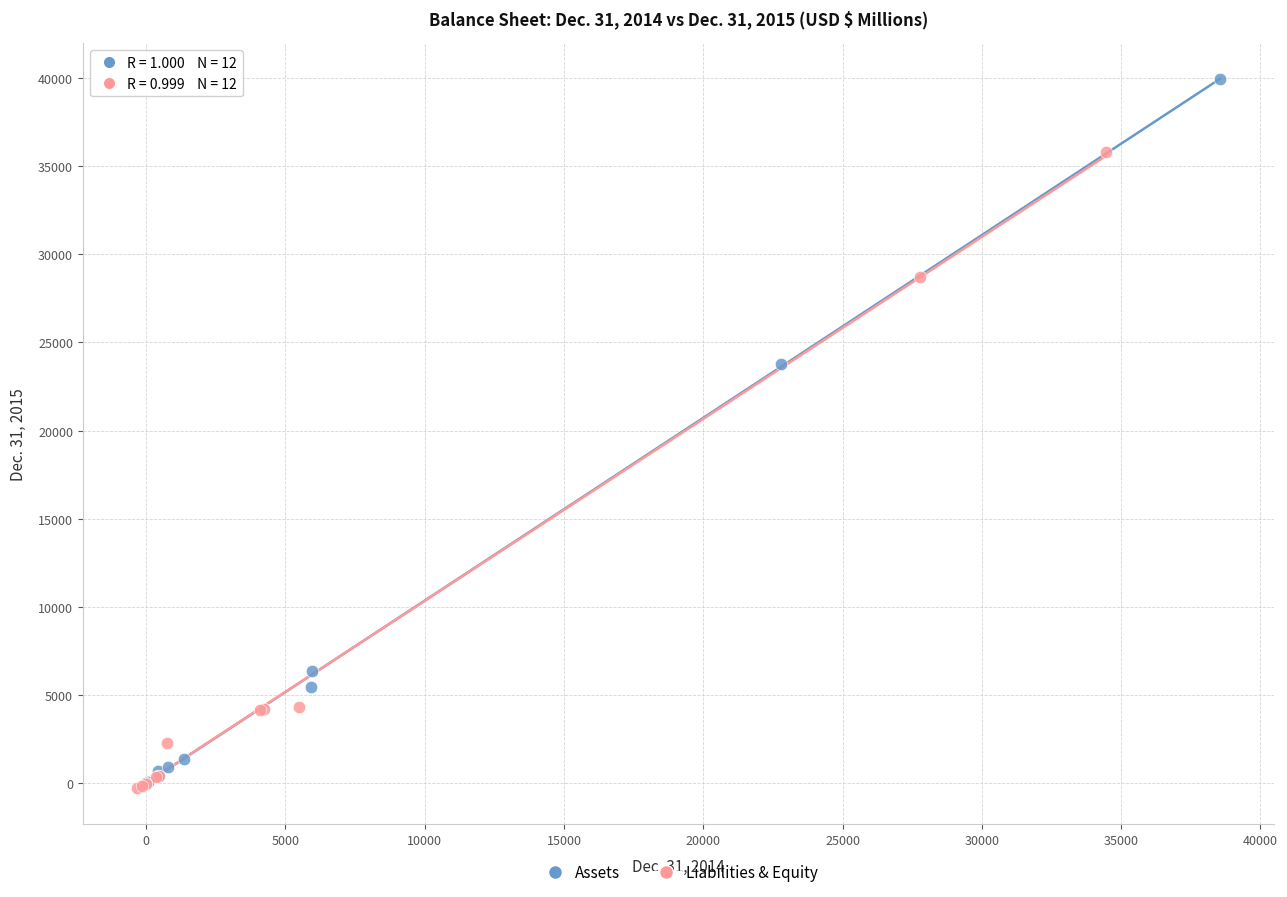

Which series reaches the maximum Y coordinate?

Assets